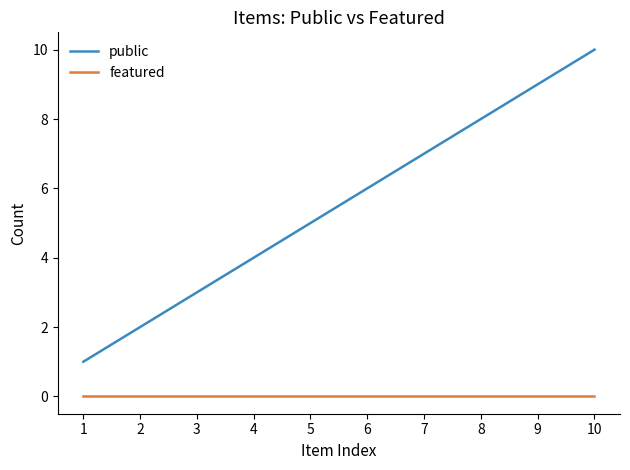

Reading right to left, transcribe all the data shown in this chart.

public: 10=10	9=9	8=8	7=7	6=6	5=5	4=4	3=3	2=2	1=1
featured: 10=0	9=0	8=0	7=0	6=0	5=0	4=0	3=0	2=0	1=0